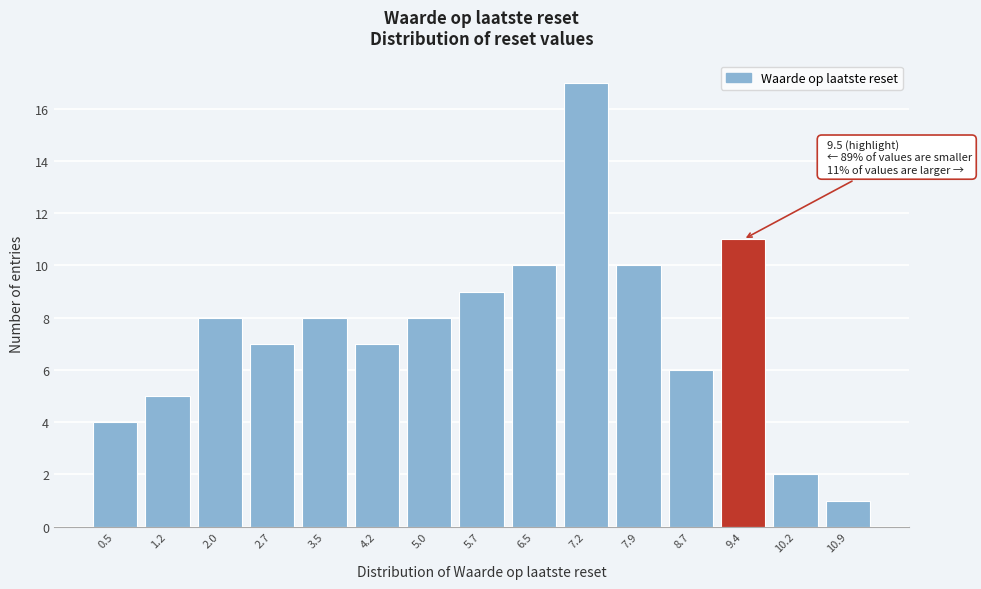

Reading right to left, list all the values displayed in this chart.

10.9=1	10.2=2	9.4=11	8.7=6	7.9=10	7.2=17	6.5=10	5.7=9	5.0=8	4.2=7	3.5=8	2.7=7	2.0=8	1.2=5	0.5=4